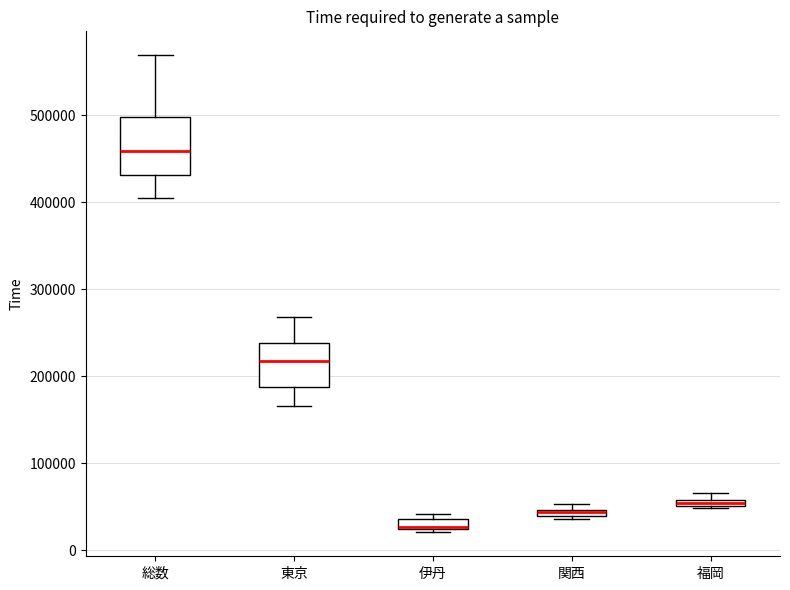

Comparing the boxes themselves (not the whiskers), which one is the tallest?

総数